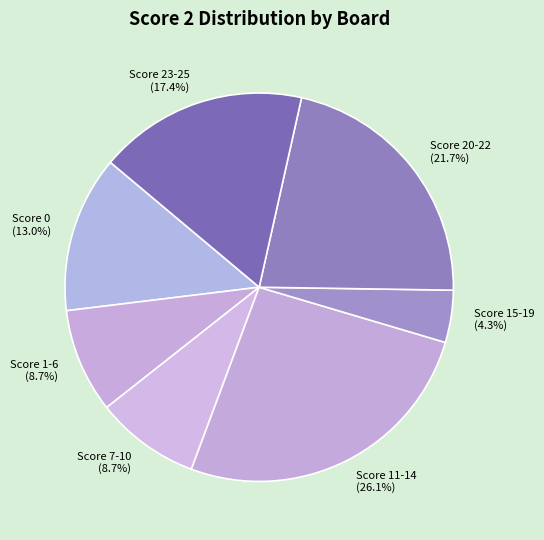

Approximately how many times larger is the value at Score 23-25 (17.4%) compared to Score 11-14 (26.1%)?

0.7